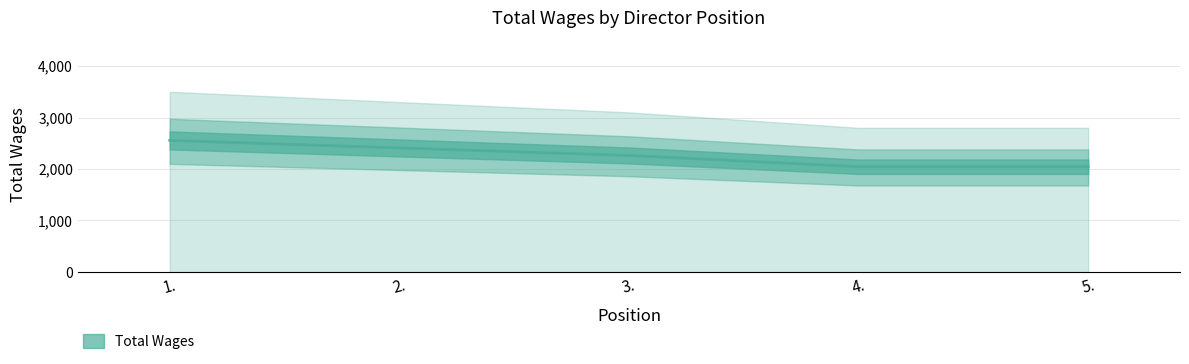

Rank the categories by value from lowest to highest.

4., 5., 3., 2., 1.